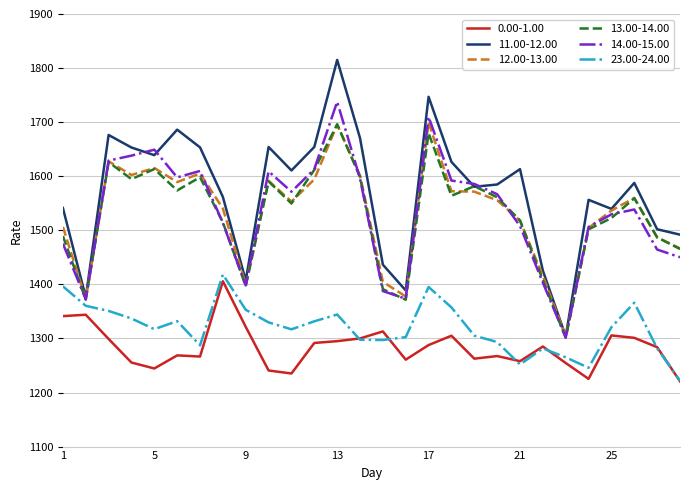

Which series has the largest range (max minus min)?

11.00-12.00